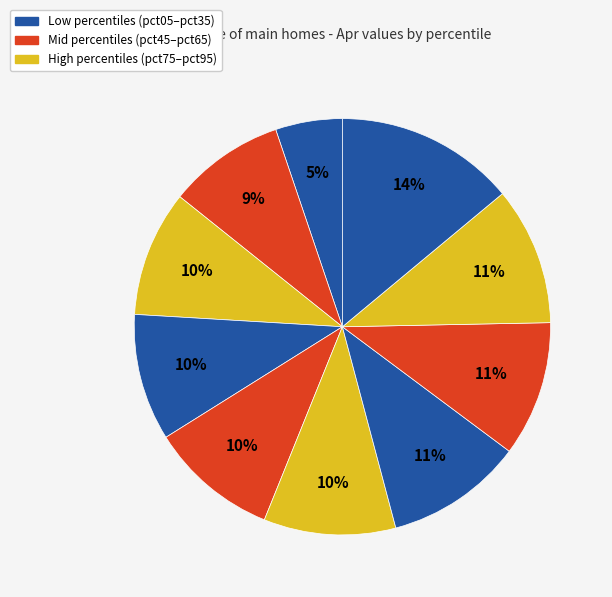

How many slices are in this pie chart?

10